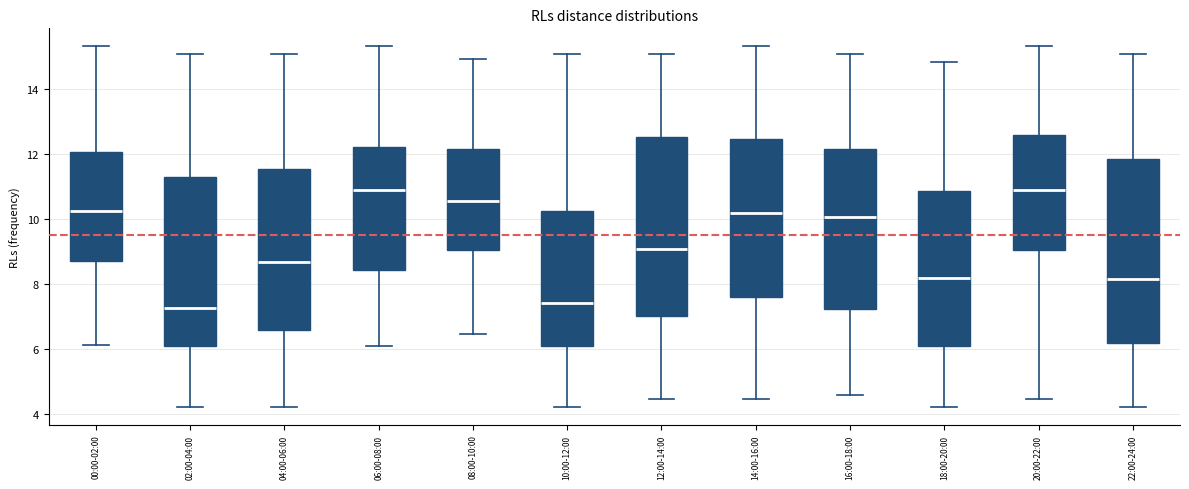

Reading left to right, read every box against the y-axis: the position of its median line, the range the box covers, and the ends of its whiskers. The values are not printed on the chart, so give them approximately, as read against the axis.

00:00-02:00: median 10.2, box 8.8 to 12.0, whiskers 6.2 to 15.4
02:00-04:00: median 7.2, box 6.2 to 11.2, whiskers 4.2 to 15.0
04:00-06:00: median 8.6, box 6.6 to 11.6, whiskers 4.2 to 15.0
06:00-08:00: median 11.0, box 8.4 to 12.2, whiskers 6.2 to 15.4
08:00-10:00: median 10.6, box 9.0 to 12.2, whiskers 6.4 to 15.0
10:00-12:00: median 7.4, box 6.2 to 10.2, whiskers 4.2 to 15.0
12:00-14:00: median 9.0, box 7.0 to 12.6, whiskers 4.4 to 15.0
14:00-16:00: median 10.2, box 7.6 to 12.4, whiskers 4.4 to 15.4
16:00-18:00: median 10.0, box 7.2 to 12.2, whiskers 4.6 to 15.0
18:00-20:00: median 8.2, box 6.2 to 10.8, whiskers 4.2 to 14.8
20:00-22:00: median 11.0, box 9.0 to 12.6, whiskers 4.4 to 15.4
22:00-24:00: median 8.2, box 6.2 to 11.8, whiskers 4.2 to 15.0